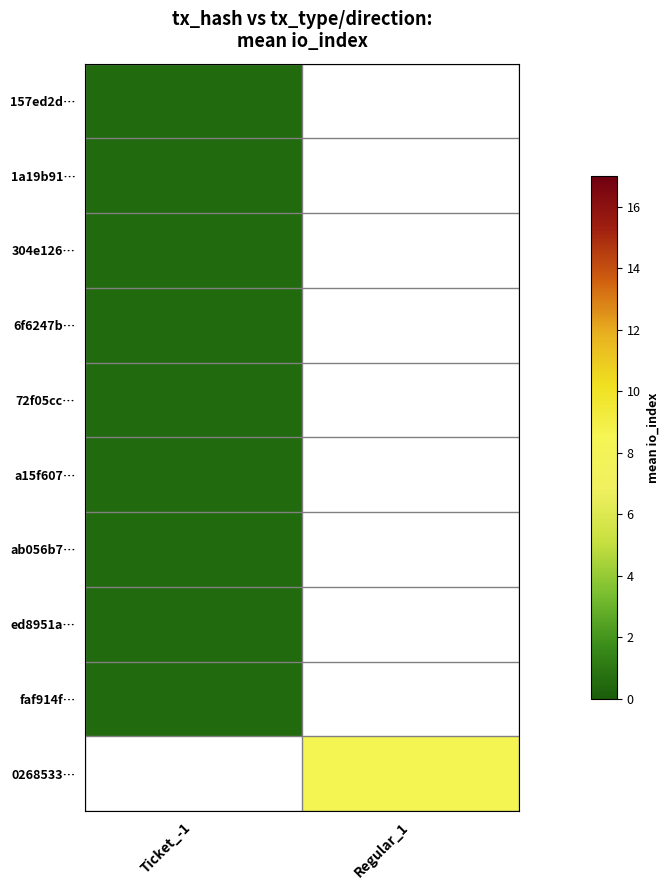

At which category does the chart reach its peak across all series?

Regular_1